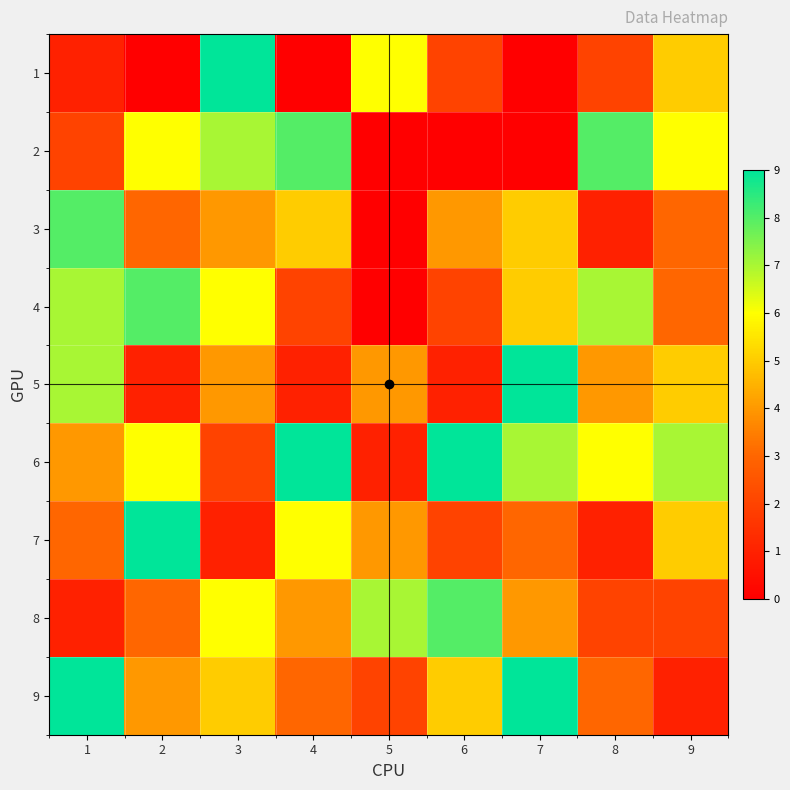

Reading left to right, list all the values displayed in this chart.

1: 1=1	2=0	3=9	4=0	5=6	6=2	7=0	8=2	9=5
2: 1=2	2=6	3=7	4=8	5=0	6=0	7=0	8=8	9=6
3: 1=8	2=3	3=4	4=5	5=0	6=4	7=5	8=1	9=3
4: 1=7	2=8	3=6	4=2	5=0	6=2	7=5	8=7	9=3
5: 1=7	2=1	3=4	4=1	5=4	6=1	7=9	8=4	9=5
6: 1=4	2=6	3=2	4=9	5=1	6=9	7=7	8=6	9=7
7: 1=3	2=9	3=1	4=6	5=4	6=2	7=3	8=1	9=5
8: 1=1	2=3	3=6	4=4	5=7	6=8	7=4	8=2	9=2
9: 1=9	2=4	3=5	4=3	5=2	6=5	7=9	8=3	9=1